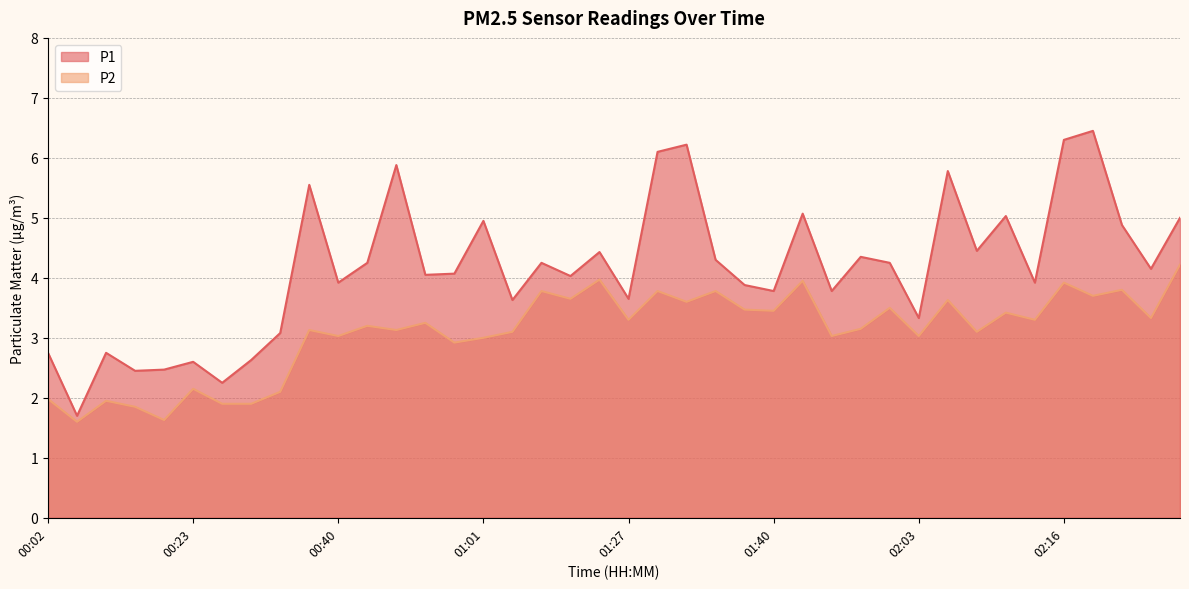

Which category has the highest value in the P1 series?

02:19